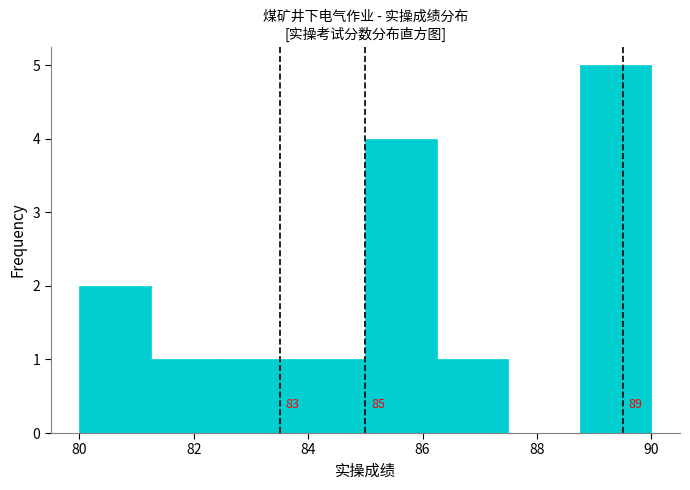

Which range on the x-axis has the tallest bar?

88.75 to 90.00